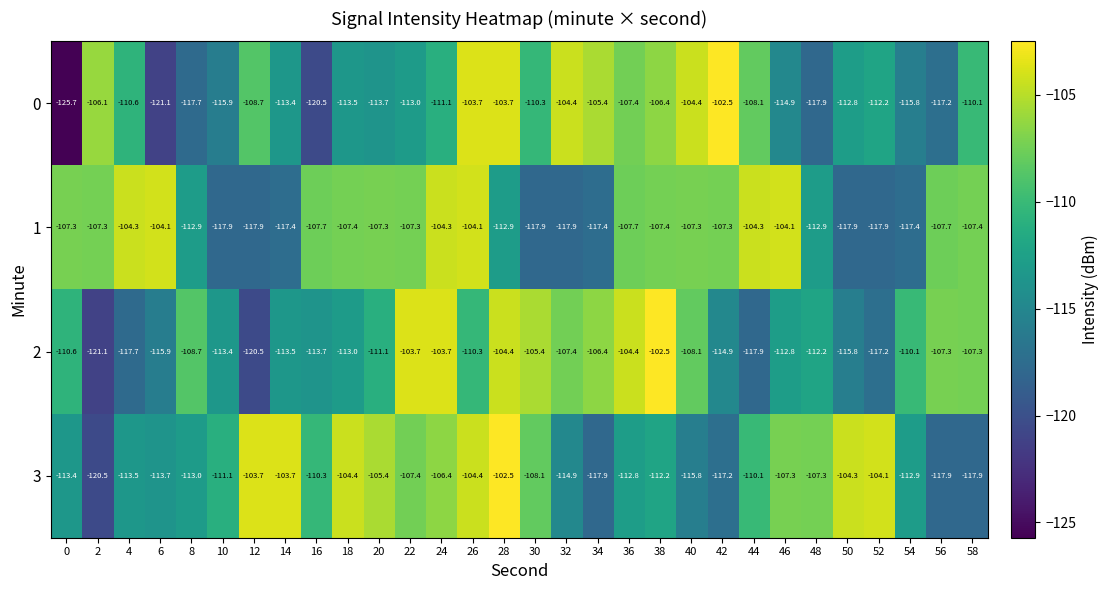

At how many categories does at least one series exceed -111?

29